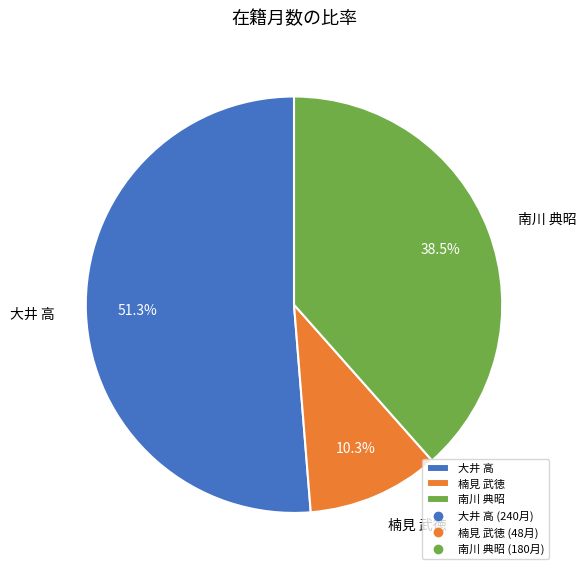

Is there a majority slice in this chart?

Yes